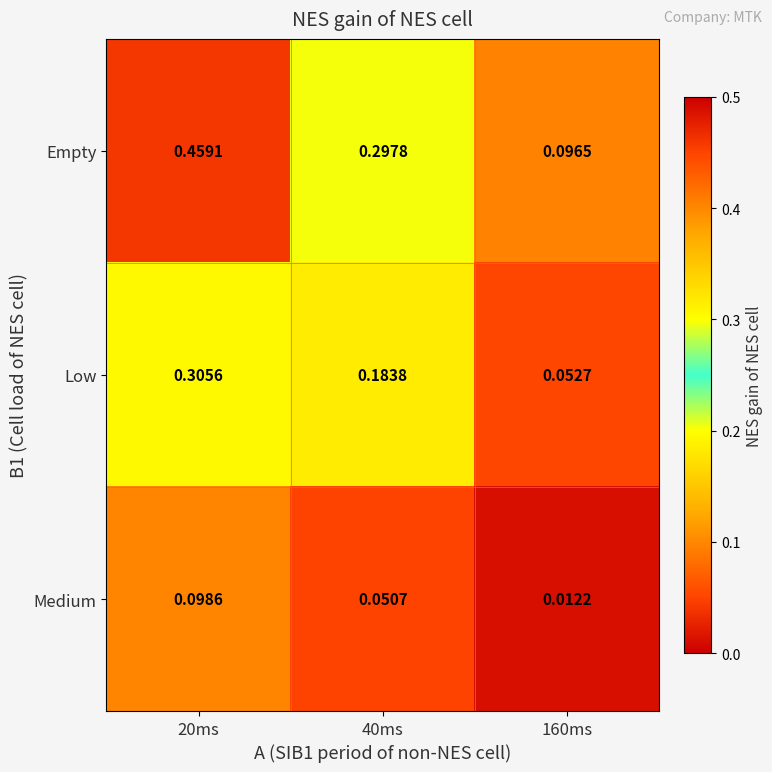

Which series changed the most between 20ms and 40ms?

Empty